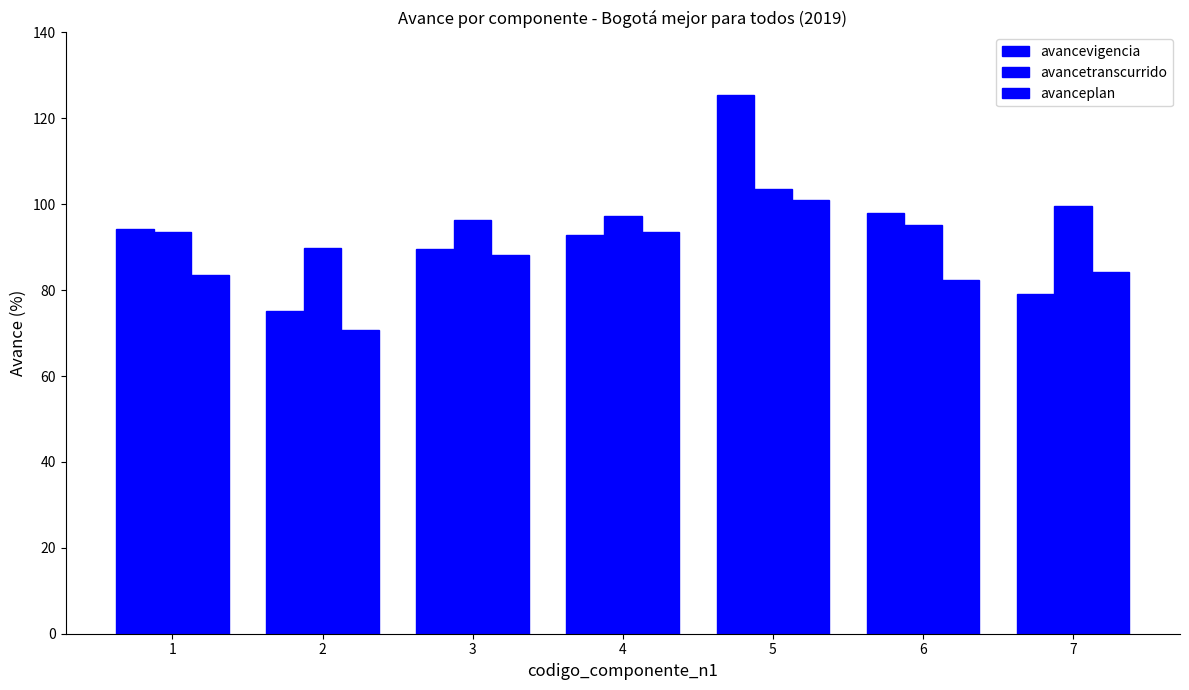

Rank the categories by avancetranscurrido value from lowest to highest.

2, 1, 6, 3, 4, 7, 5